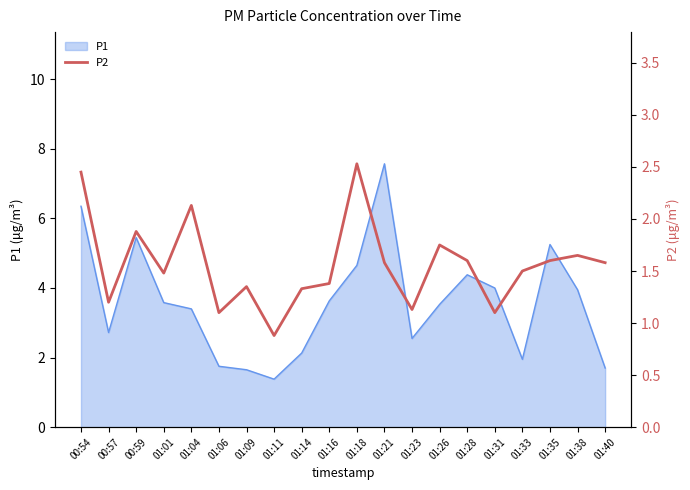

The P1 series shows 1.8 at 01:11. True or false?

False